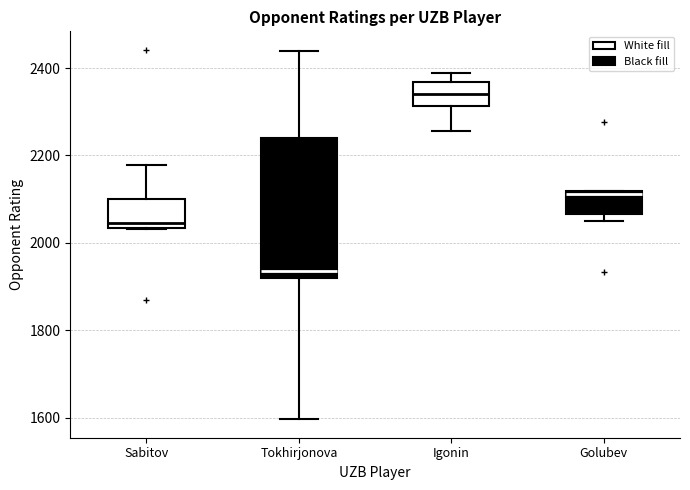

Where is the upper edge of the box for Tokhirjonova on the y-axis? The values are not printed on the chart, so give them approximately, as read against the axis.

2240